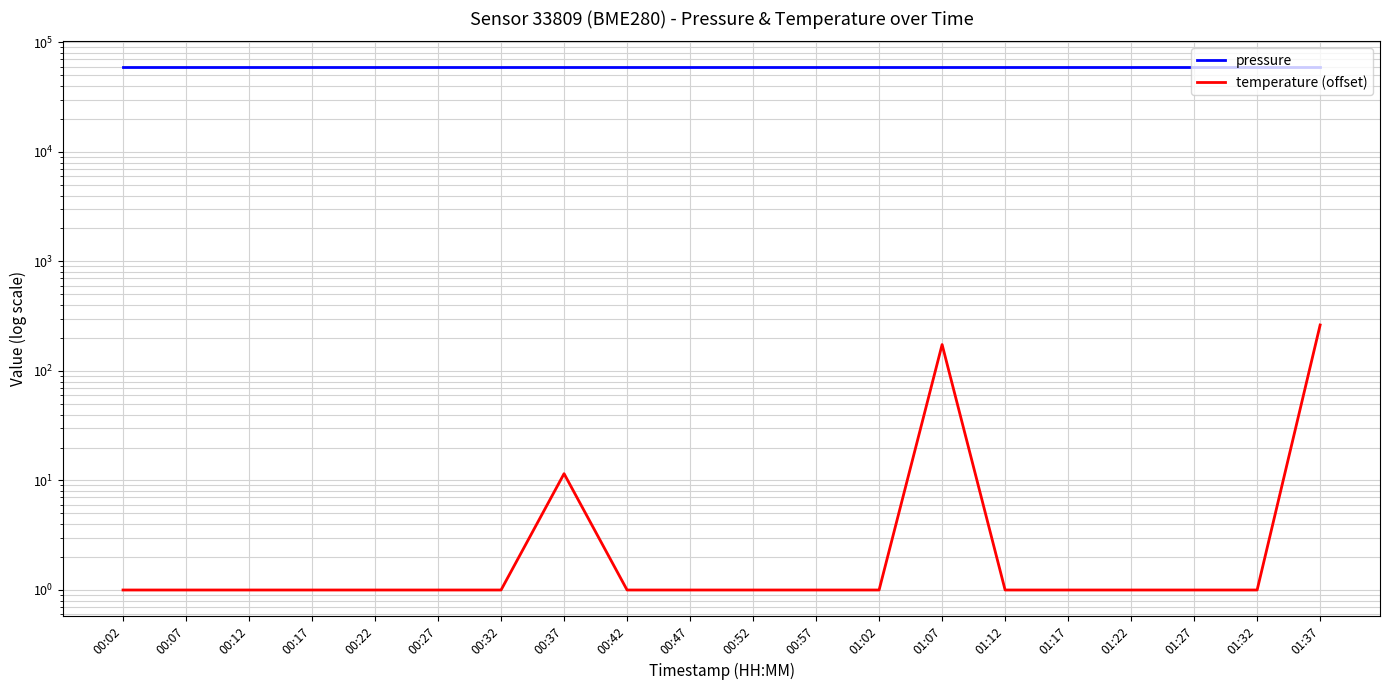

What is the minimum value for temperature (offset)?

1.0